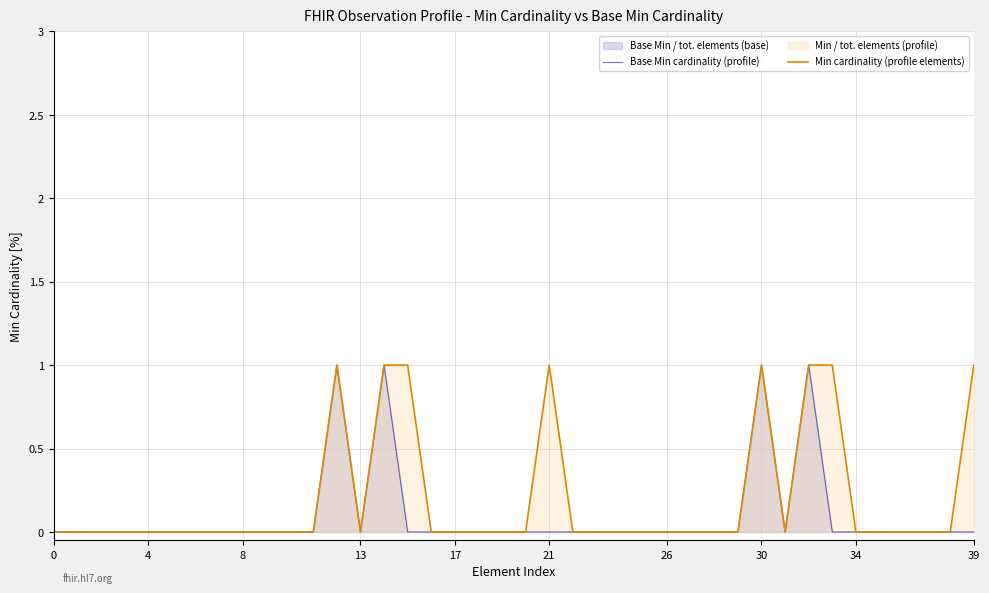

How many positive values does the Min cardinality (profile elements) series have?

8